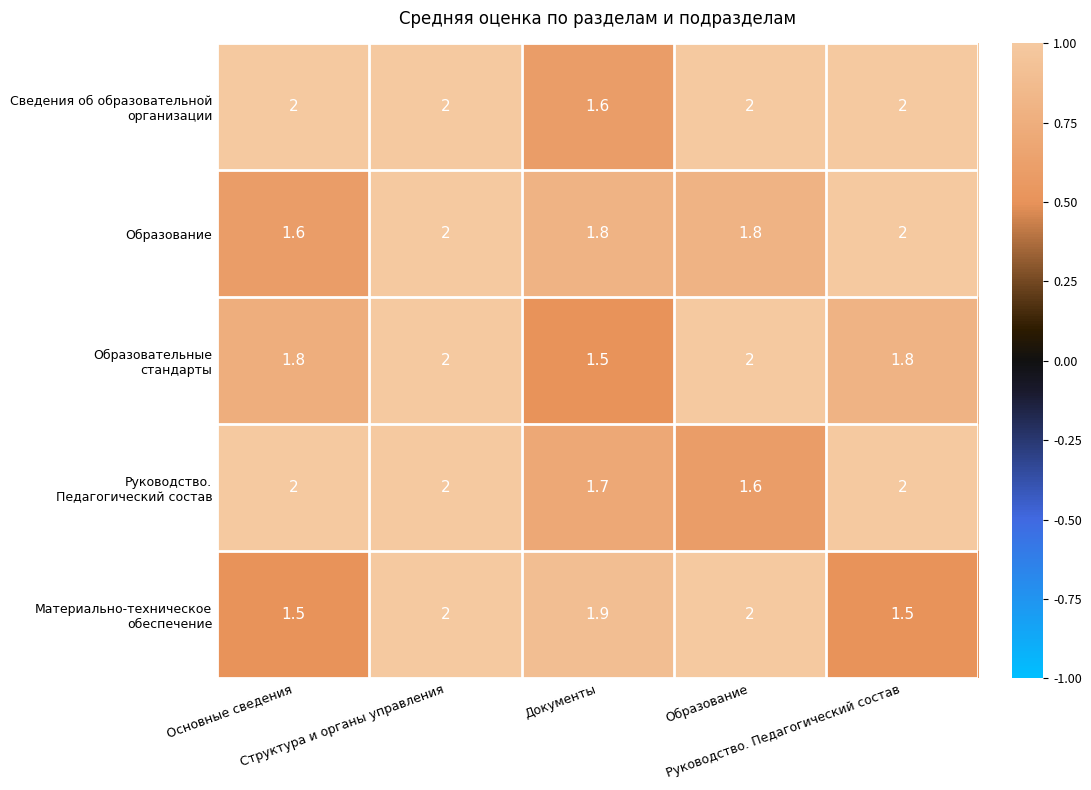

What is the greatest value displayed?

2.0